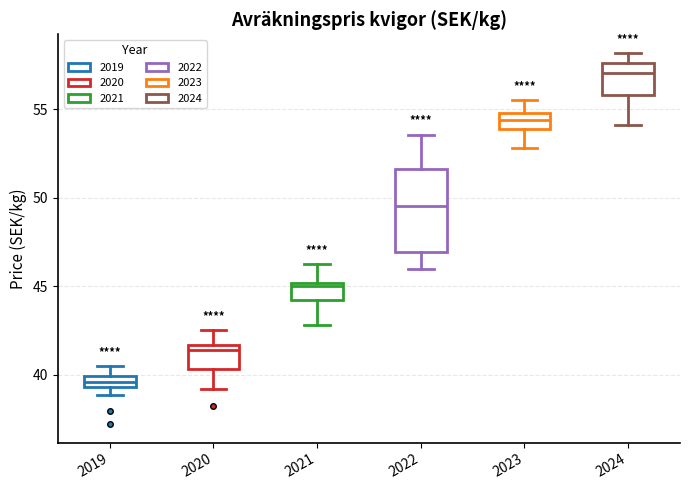

Where is the lower edge of the box at x = 2023 on the y-axis? The values are not printed on the chart, so give them approximately, as read against the axis.

54.0